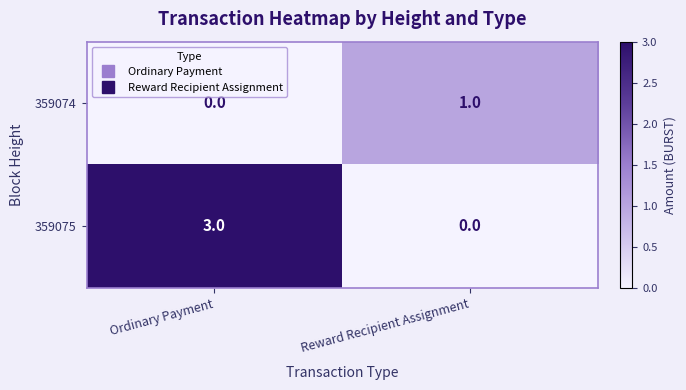

At which label is 359075 closest to 1?

Reward Recipient Assignment